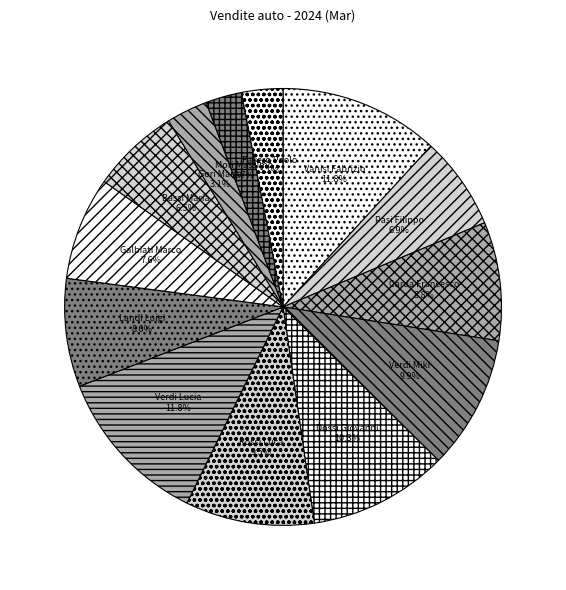

What percentage is the Verdi Miki slice, to the nearest percent?

10%